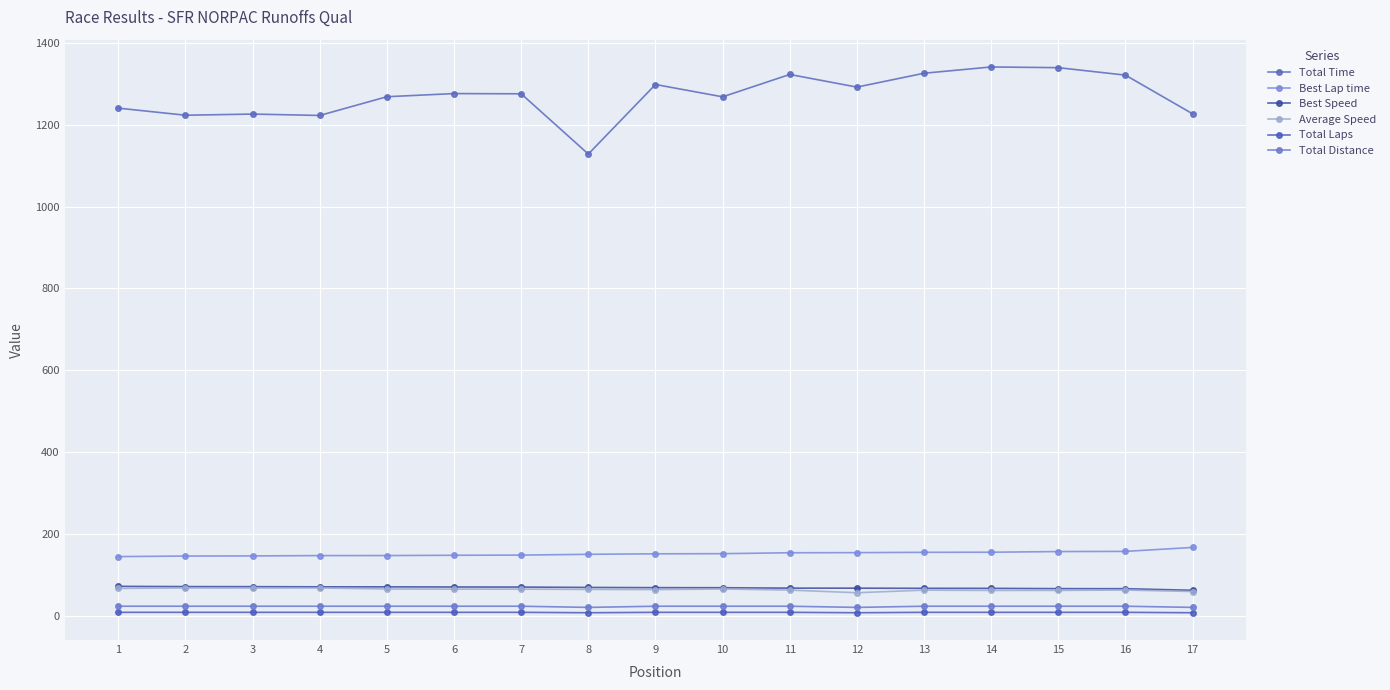

How many lines are shown in the chart?

6